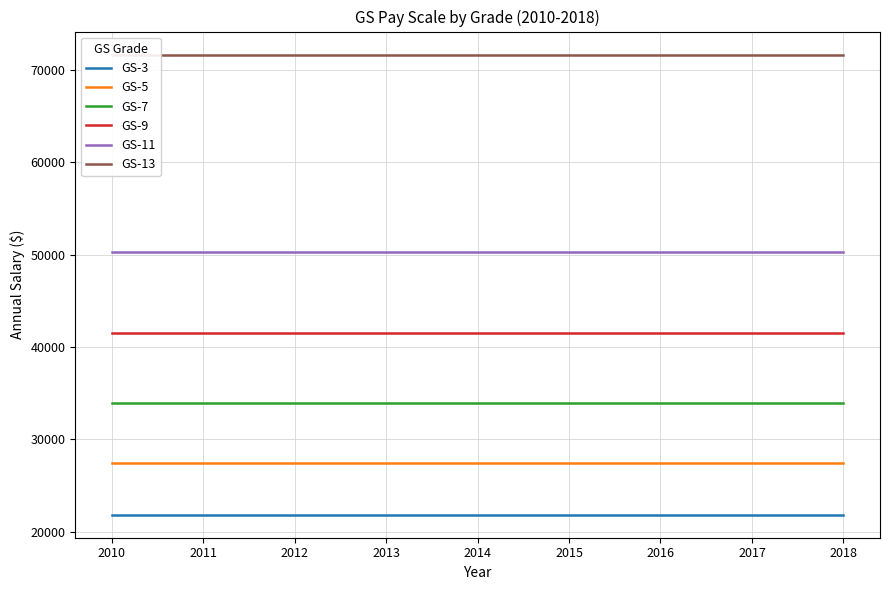

True or false: GS-7 and GS-5 cross at least once.

False